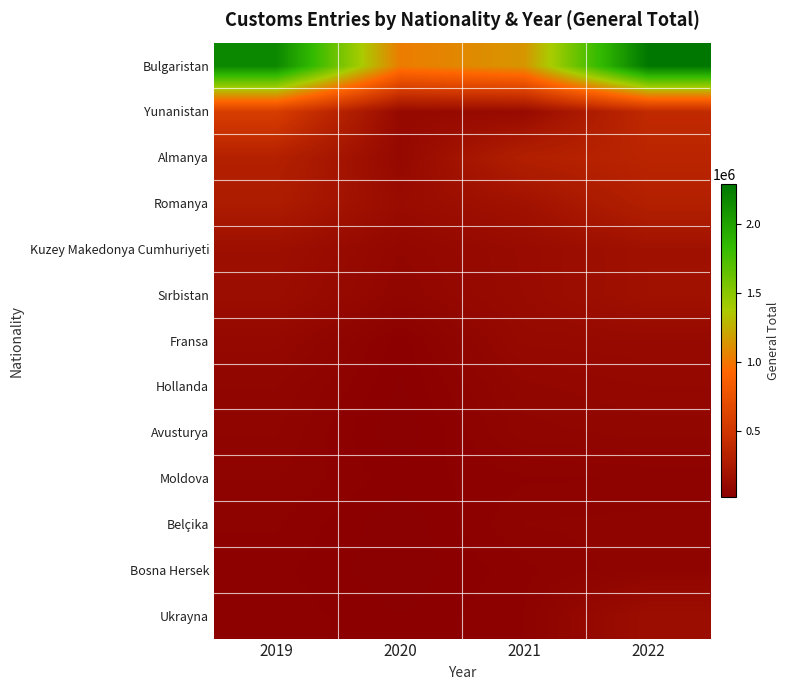

Which series has the largest total across all categories?

Bulgaristan